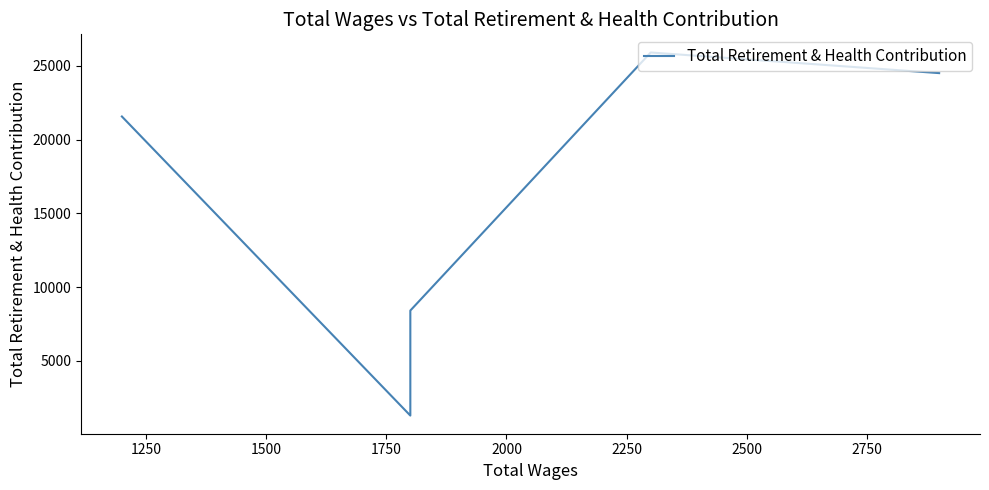

How many data points are above 21574?

2